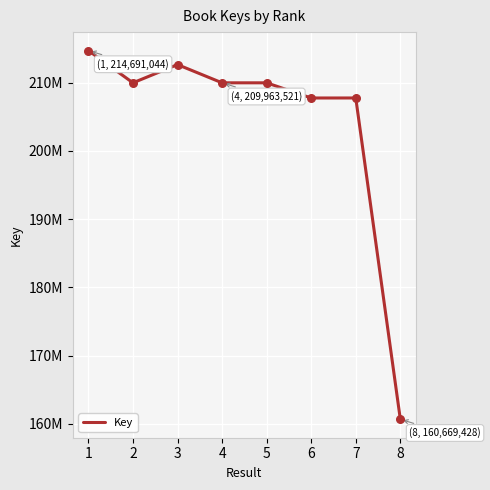

Is this an area chart (filled region under the line)?

No